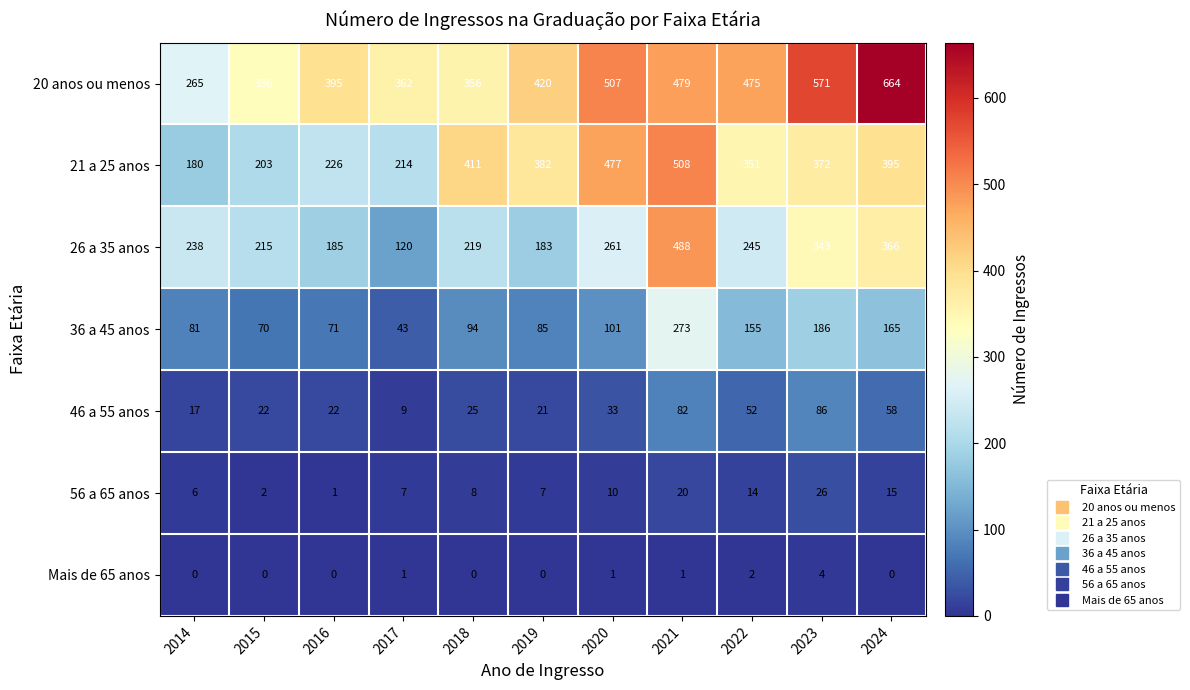

What is the difference between the maximum and minimum values in the 21 a 25 anos series?

328